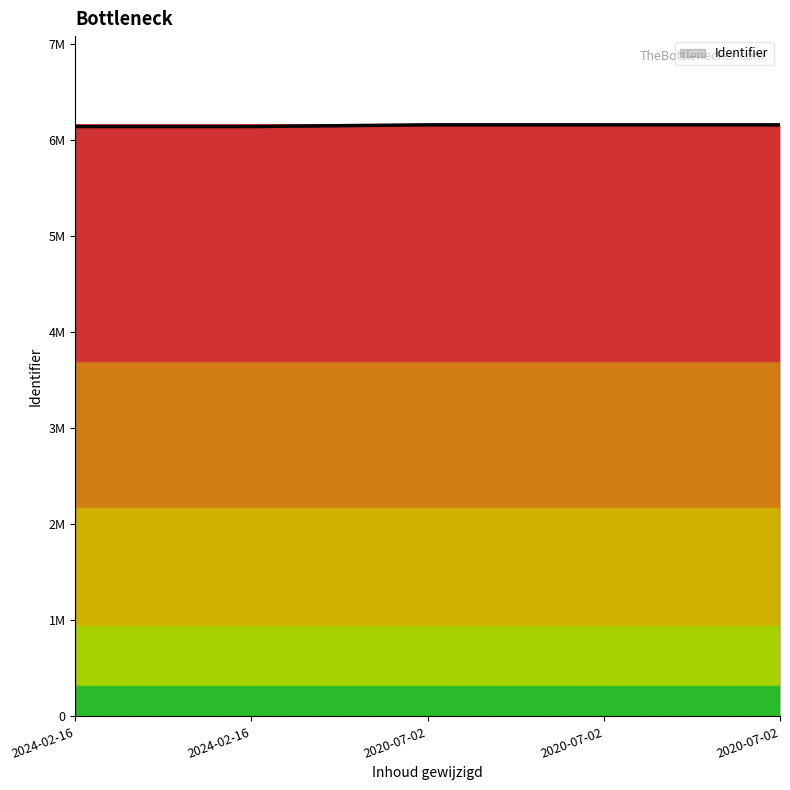

Rank the categories by value from highest to lowest.

2020-07-02, 2020-07-02, 2020-07-02, 2024-02-16, 2024-02-16